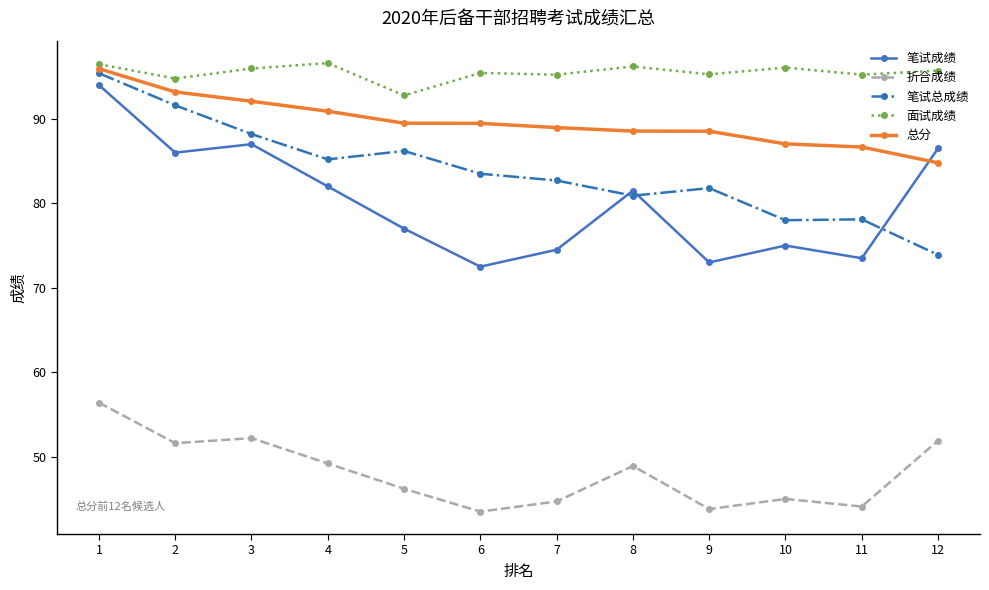

True or false: 面试成绩 has more than 1 points higher than both neighbors.

True